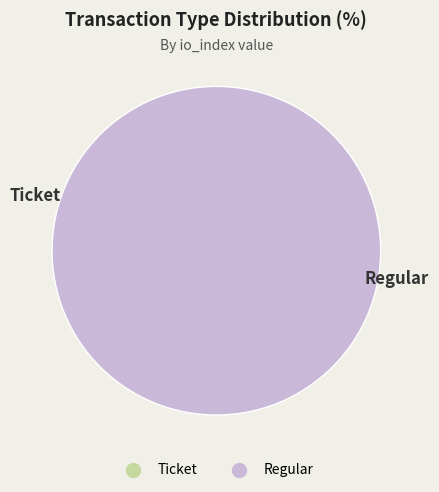

Which has a higher value, Regular or Ticket?

Regular